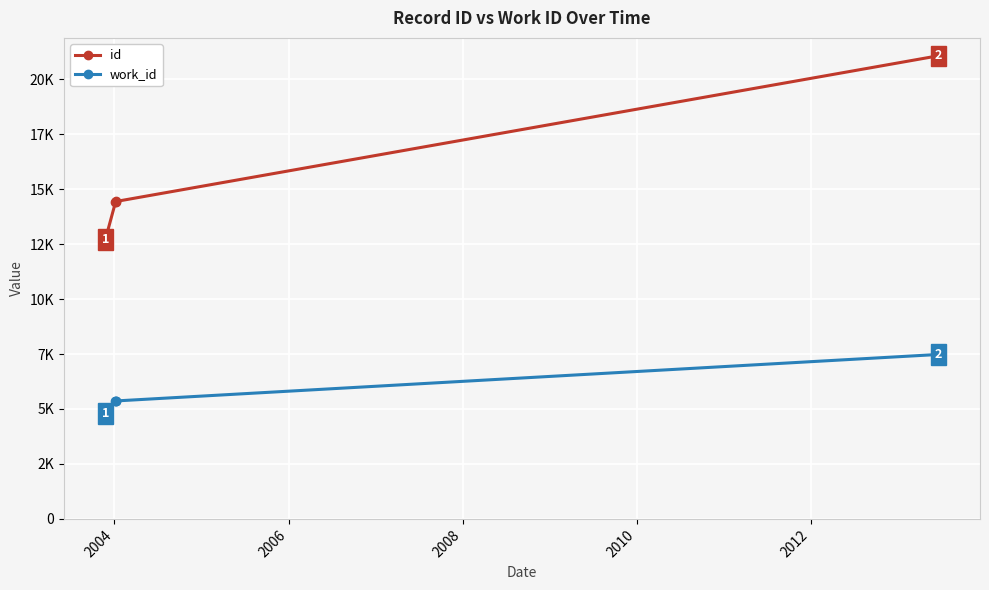

At which label does work_id first exceed 5366?

2012